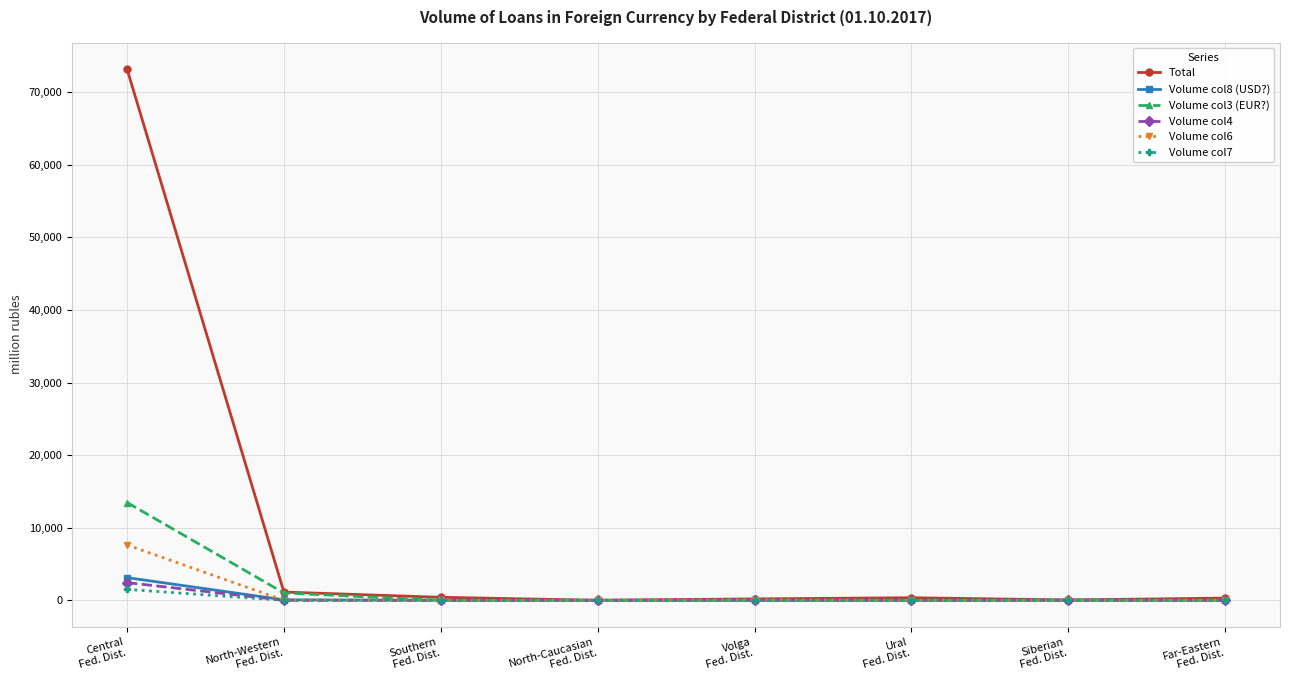

Which series has the largest range (max minus min)?

Total